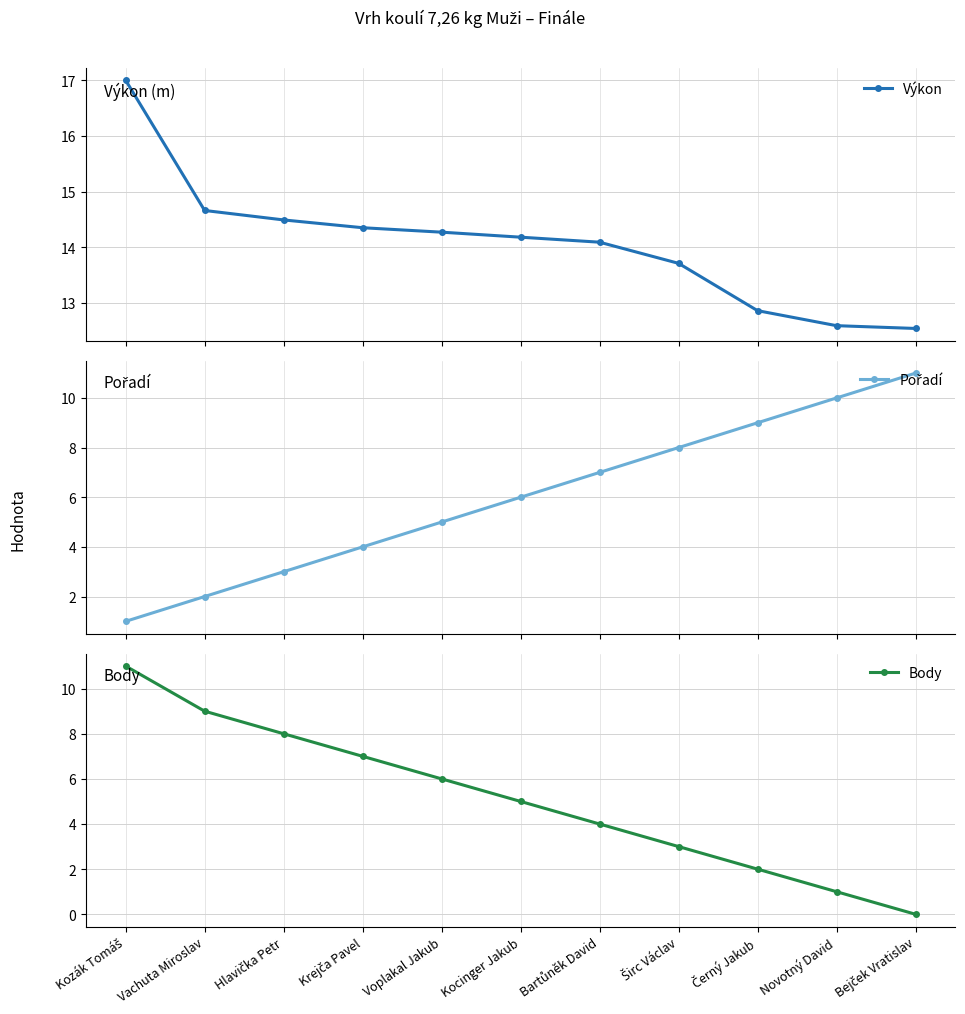

The value of Pořadí at Novotný David is 3.4. True or false?

False